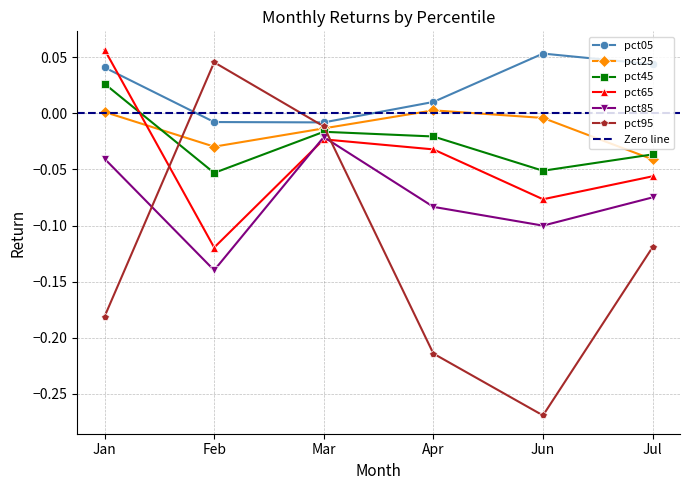

What is the greatest value displayed?

0.1